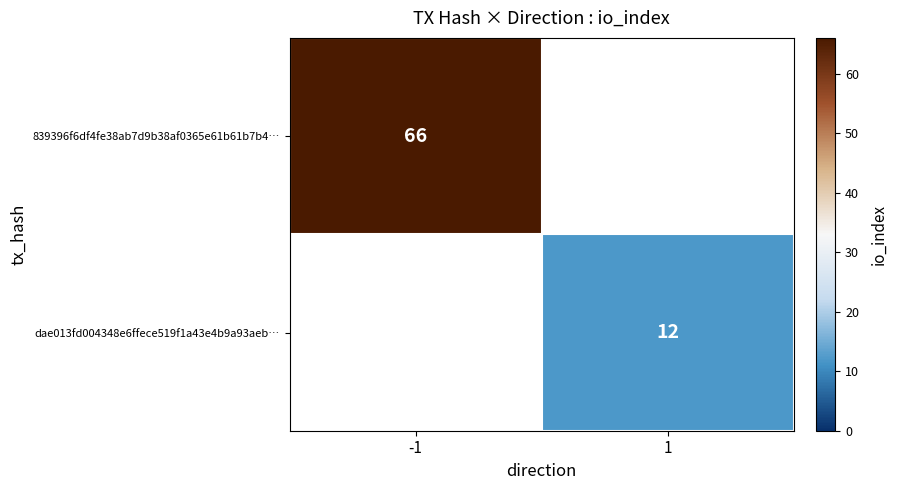

Is it true that dae013fd004348e6ffece519f1a43e4b9a93aeb… equals 8 at 1?

False